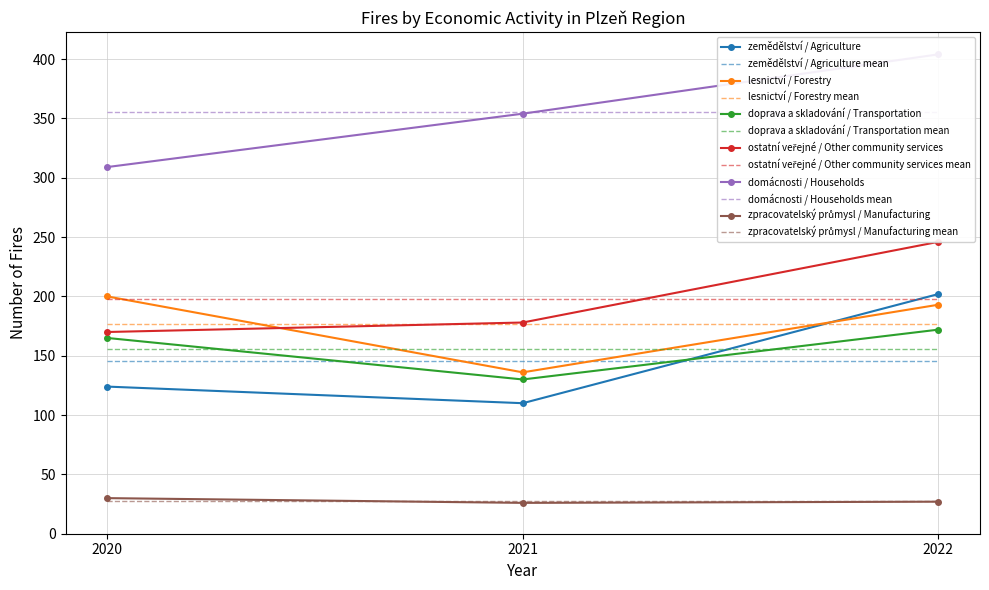

How many series are shown in this chart?

6